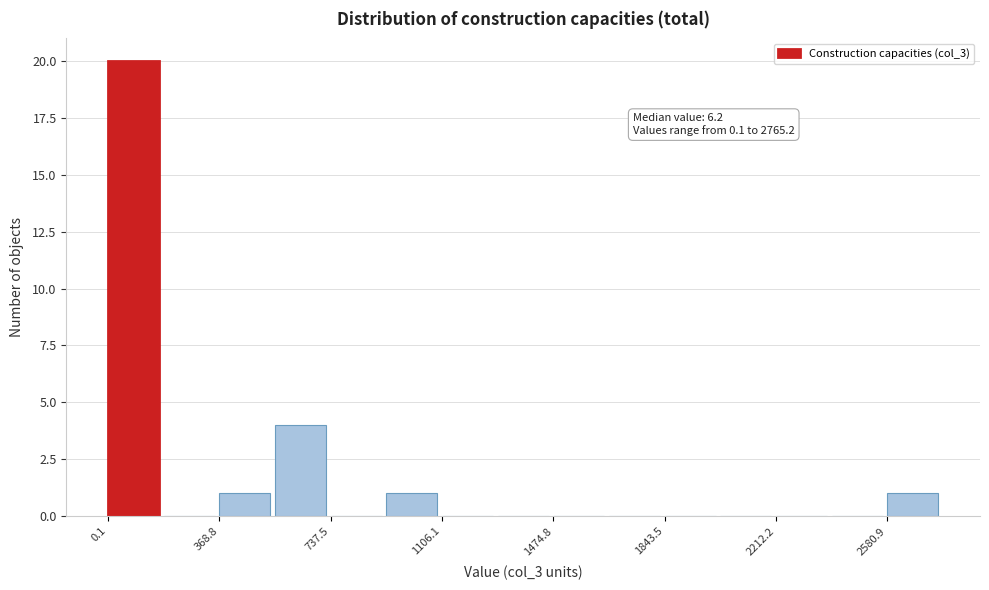

Around what value on the x-axis is the tallest bar? Give the approximate position of its centre, as read against the axis.

100